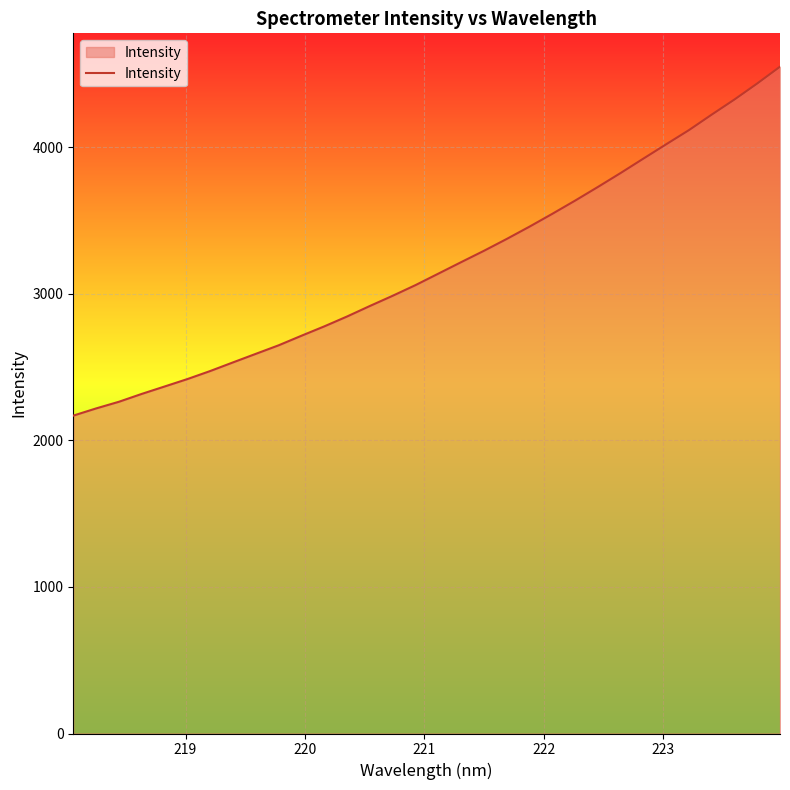

What is the smallest value displayed?

2168.8